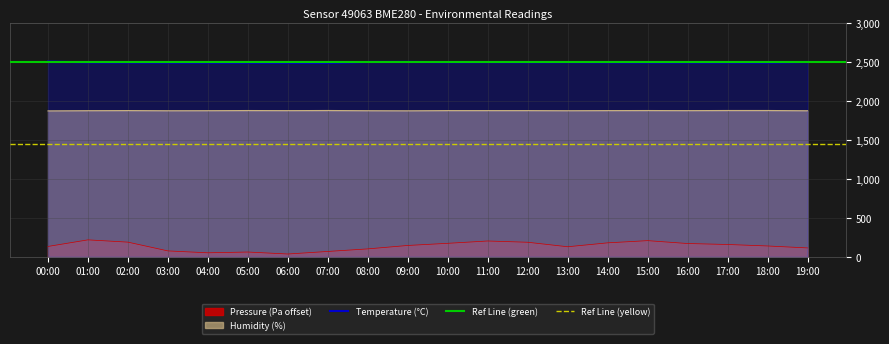

What is the sum of all pressure values?

2767.8